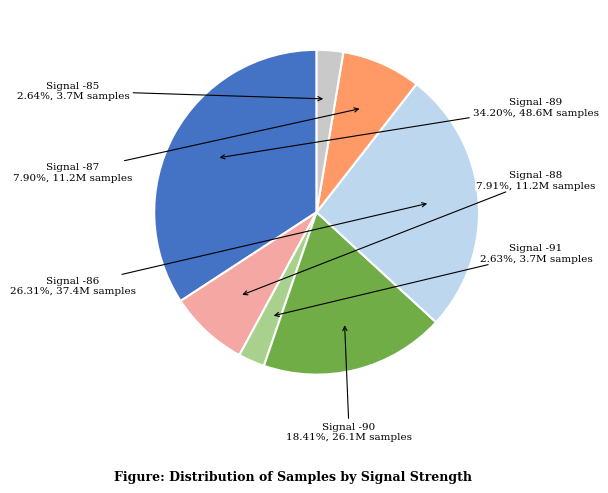

Does any single category account for the majority?

No